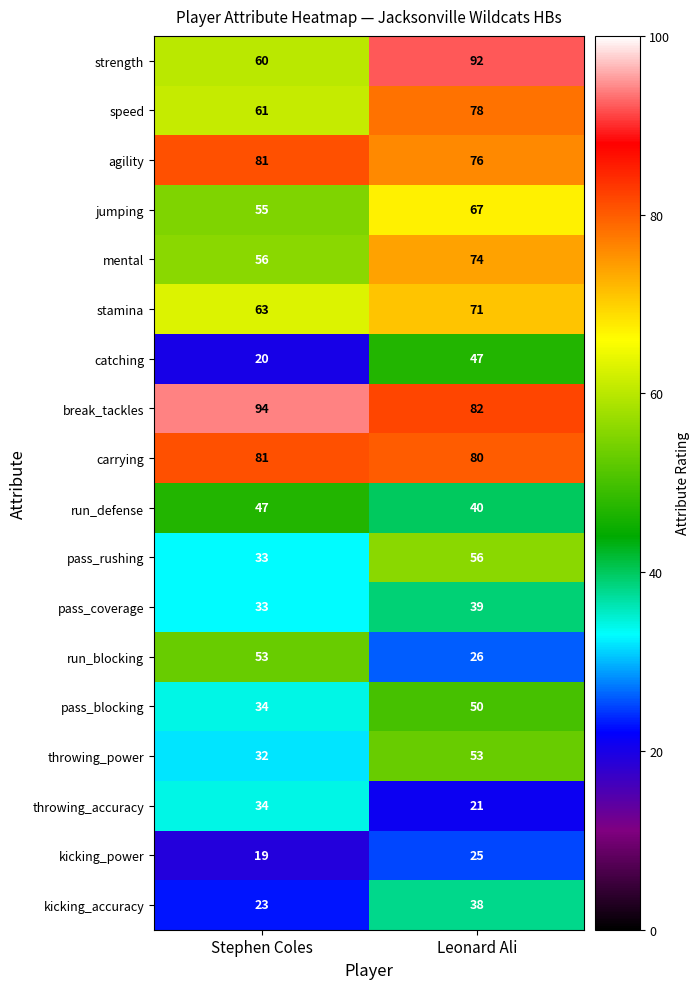

What is the difference between the mental values at Stephen Coles and Leonard Ali?

18